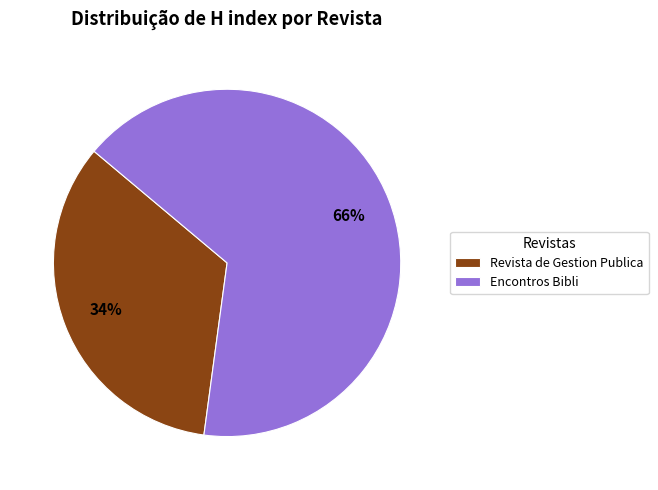

Combined, do Revista de Gestion Publica and Encontros Bibli account for over 50%?

Yes